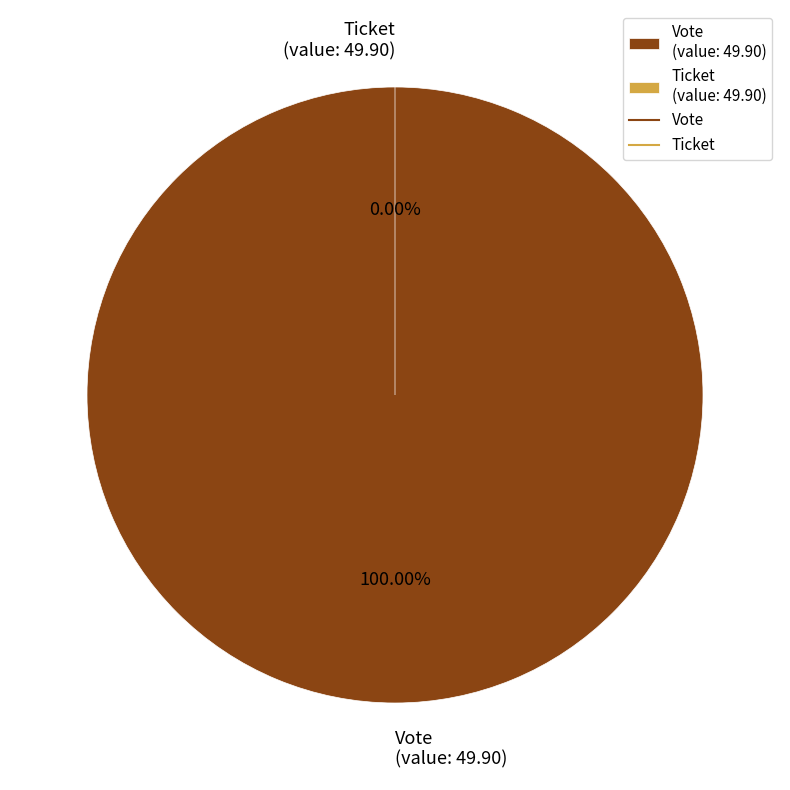

Is there any slice that represents more than half of the pie?

Yes